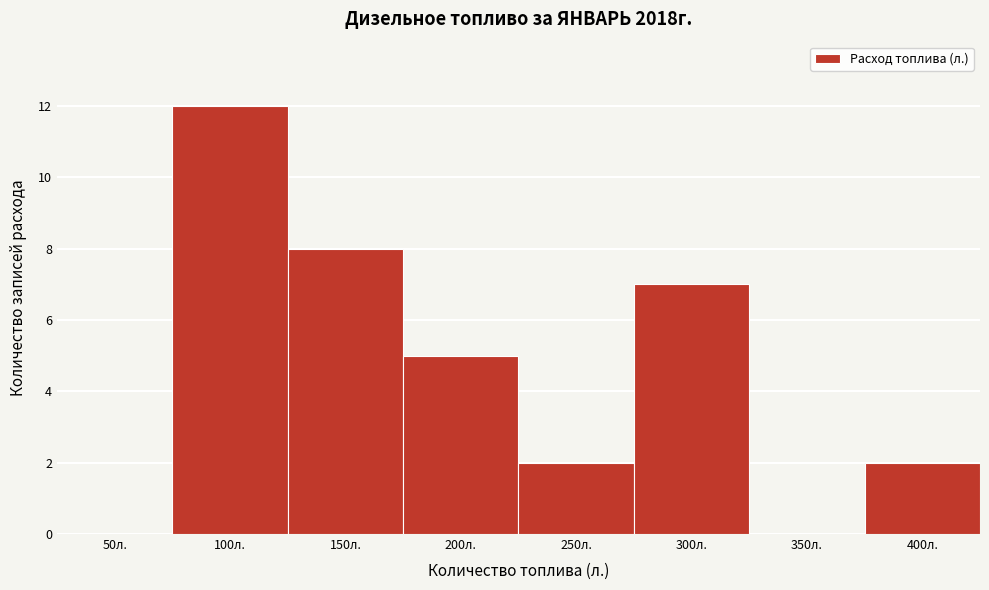

Reading right to left, list all the values displayed in this chart.

400л.=2	350л.=0	300л.=7	250л.=2	200л.=5	150л.=8	100л.=12	50л.=0